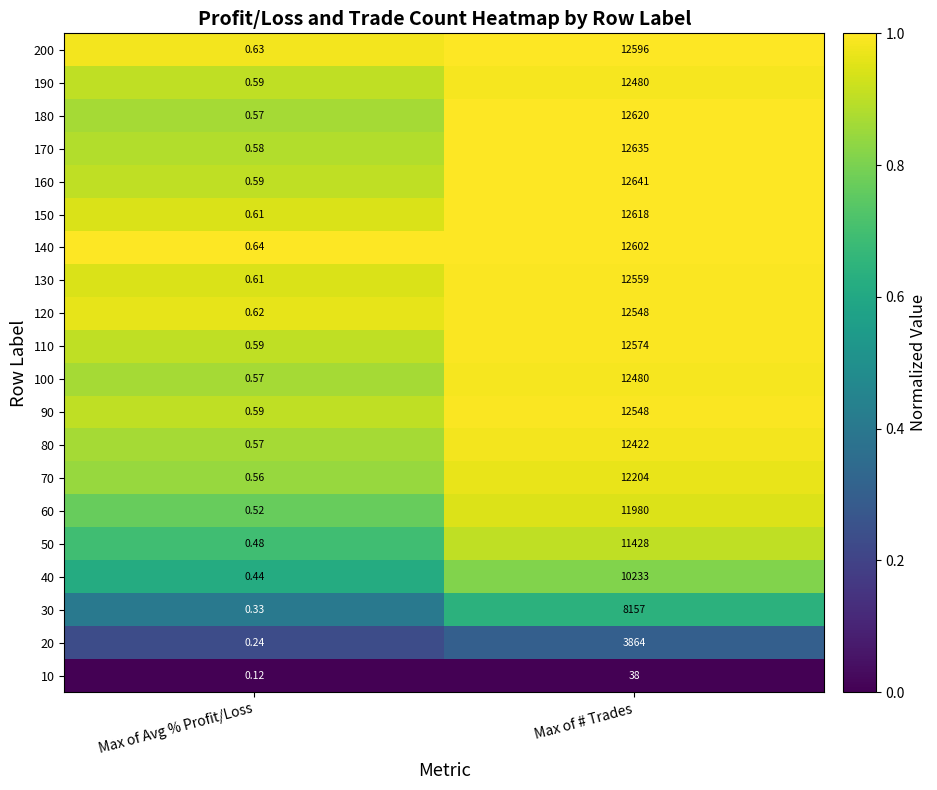

At which category does the chart reach its minimum across all series?

Max of Avg % Profit/Loss